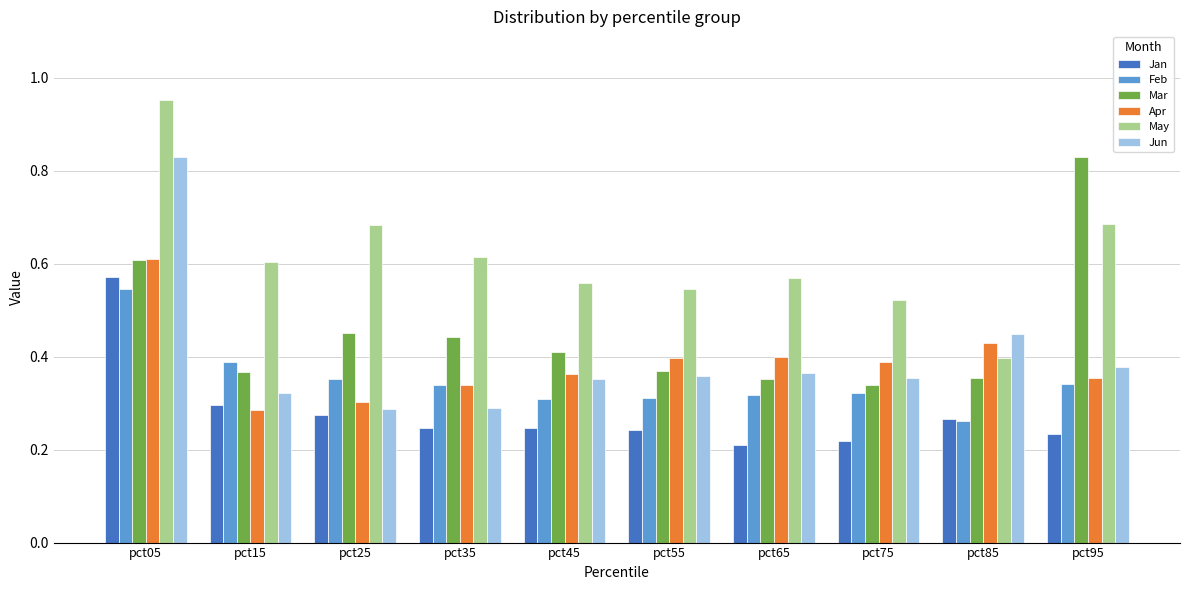

How many groups of bars are there?

10